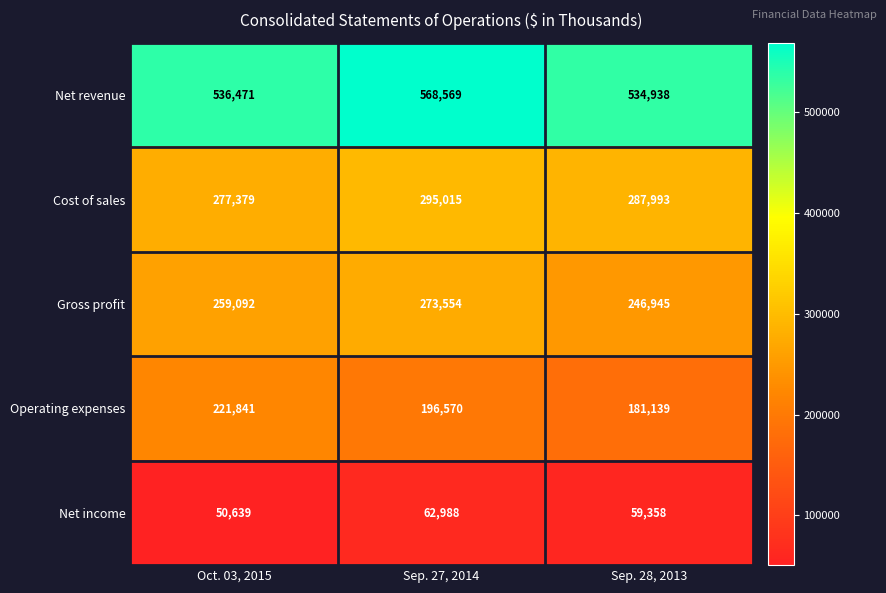

How many Cost of sales values are between 277379 and 295015?

3